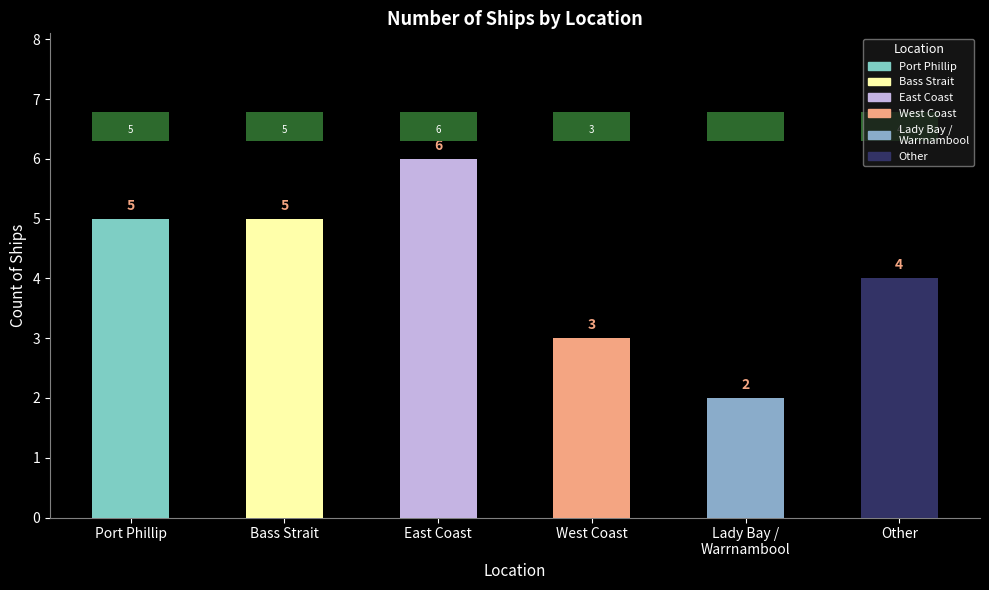

What is the label of the 6th bar from the right?

Port Phillip